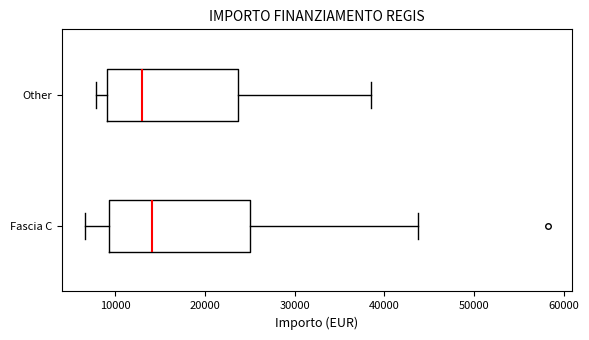

Reading bottom to top, transcribe this box plot: for each box, give where its median line is, the range the box spans, and where its two whiskers end, as read against the x-axis. The values are not printed on the chart, so give them approximately, as read against the axis.

Fascia C: median 14000, box 9000 to 25000, whiskers 7000 to 44000
Other: median 13000, box 9000 to 24000, whiskers 8000 to 39000